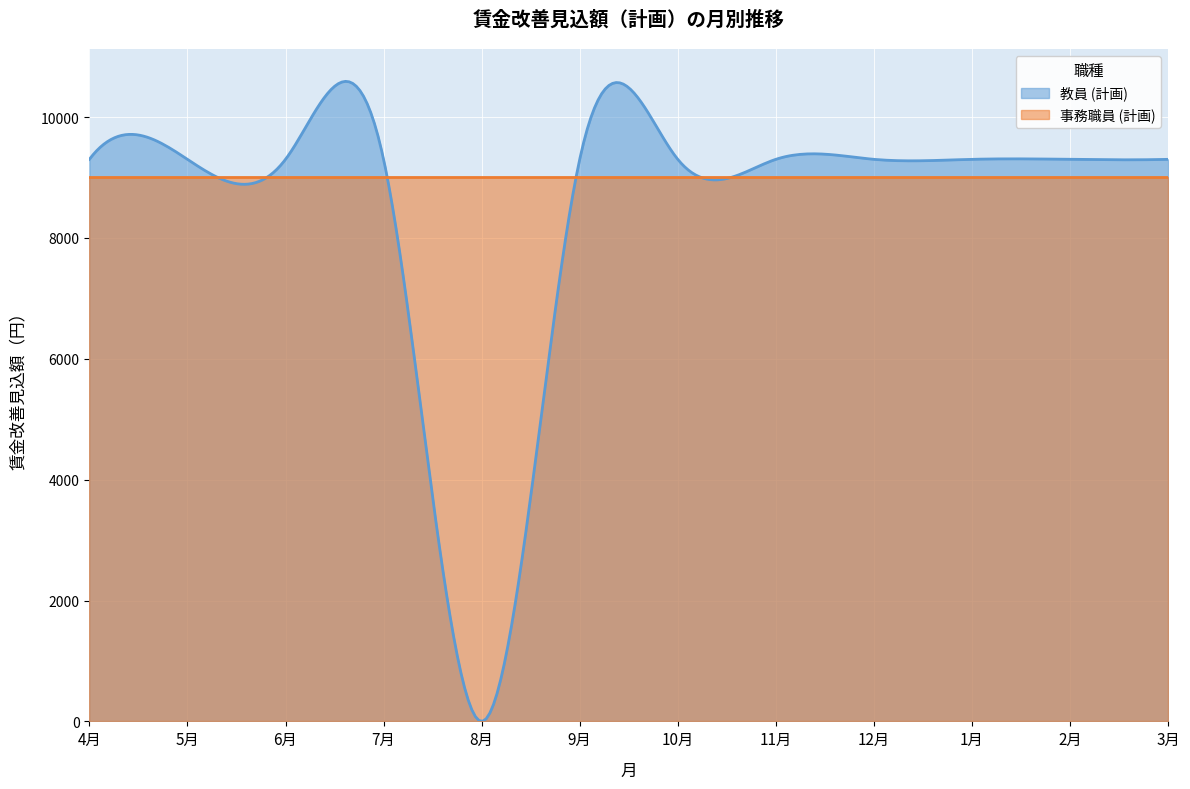

Rank the series by their maximum value, from lowest to highest.

事務職員 (計画), 教員 (計画)